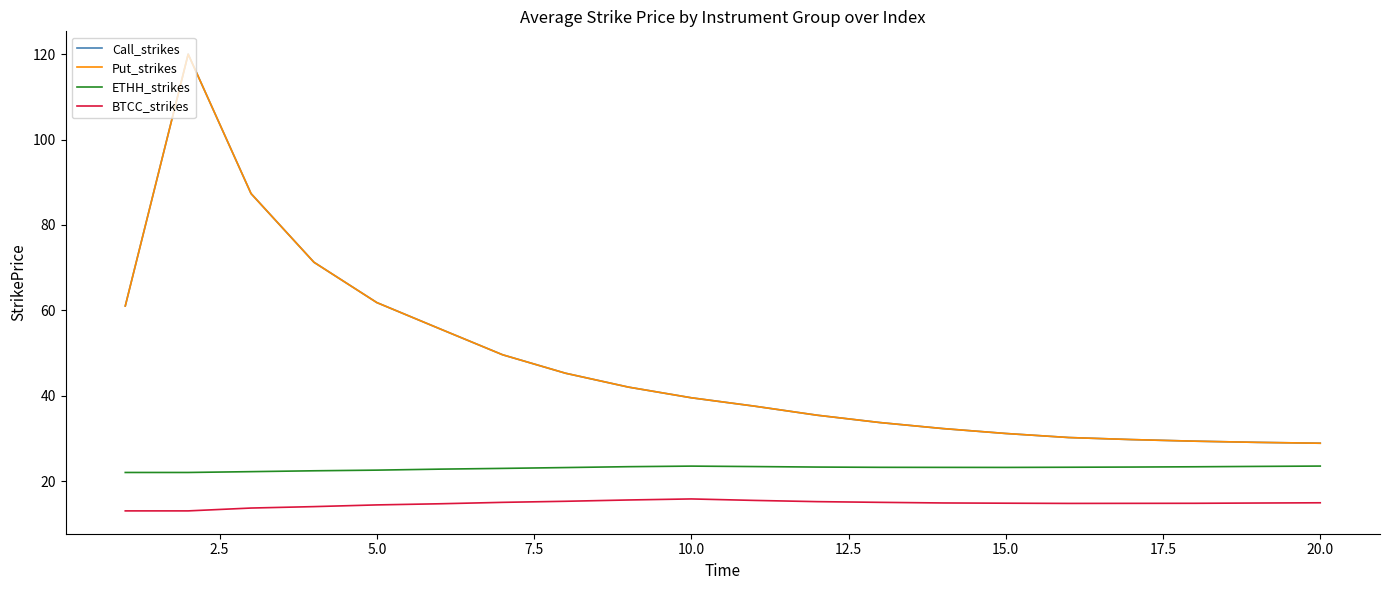

Does the chart have visible grid lines?

No